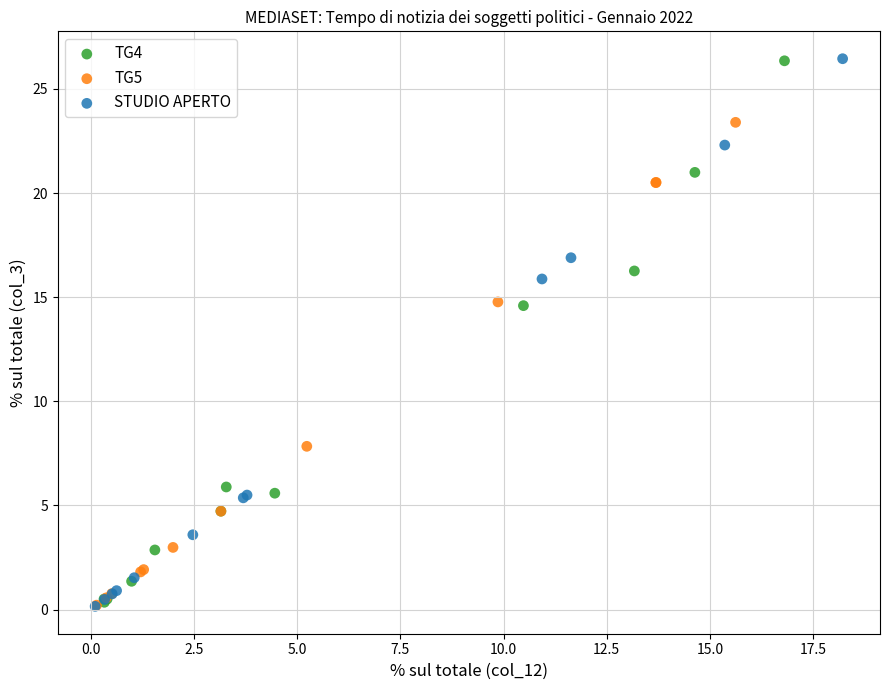

Which series has the widest spread of Y values?

STUDIO APERTO